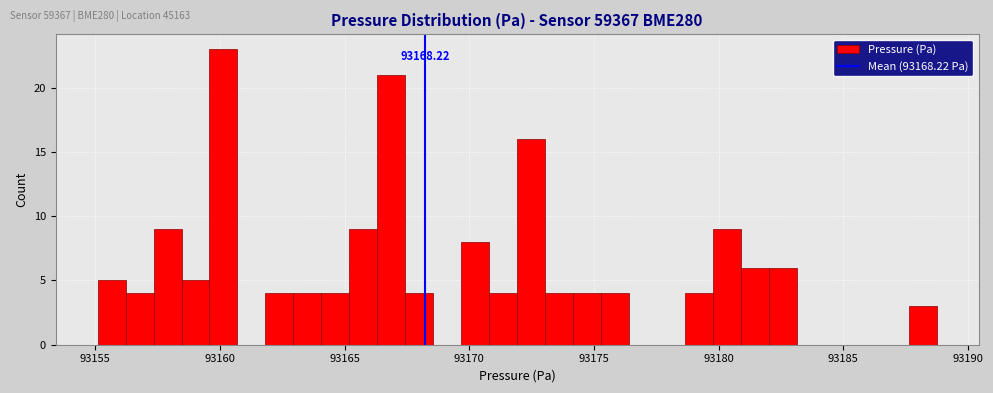

Read against the x-axis, roughly where is the centre of the tallest bar?

93160.0